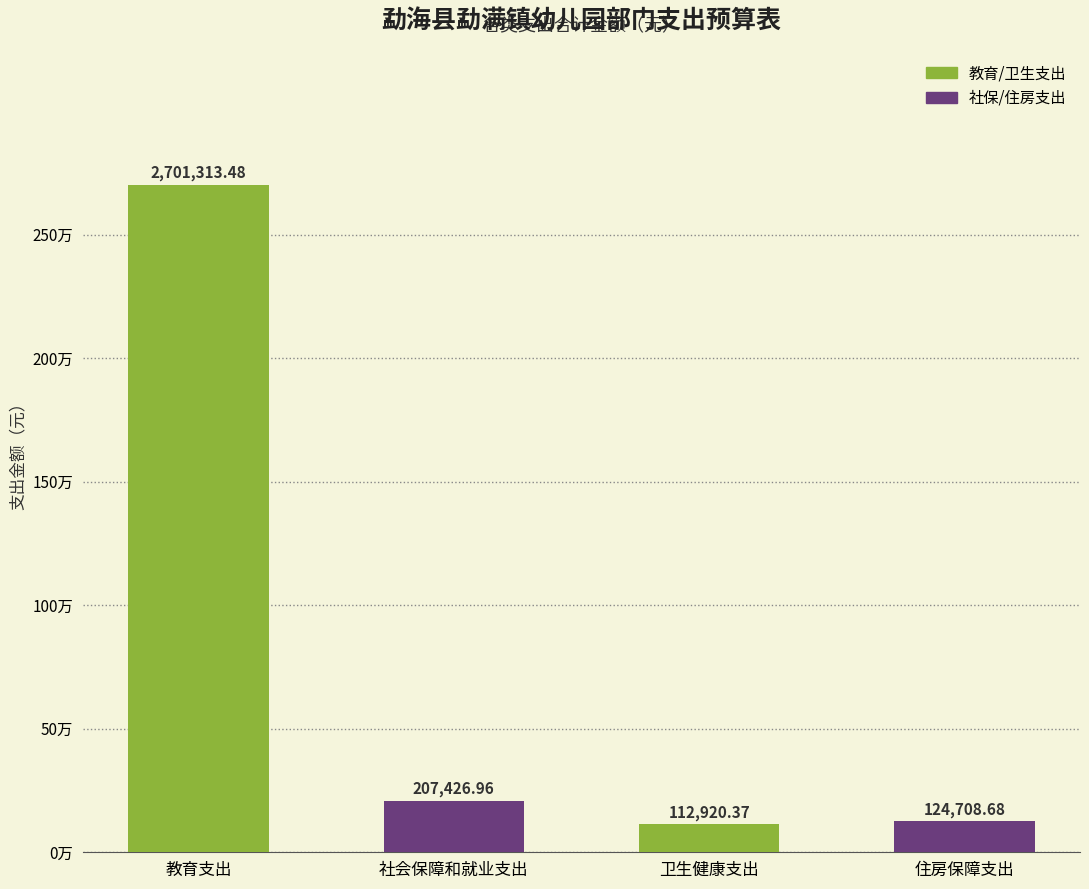

Rank the categories by value from lowest to highest.

卫生健康支出, 住房保障支出, 社会保障和就业支出, 教育支出